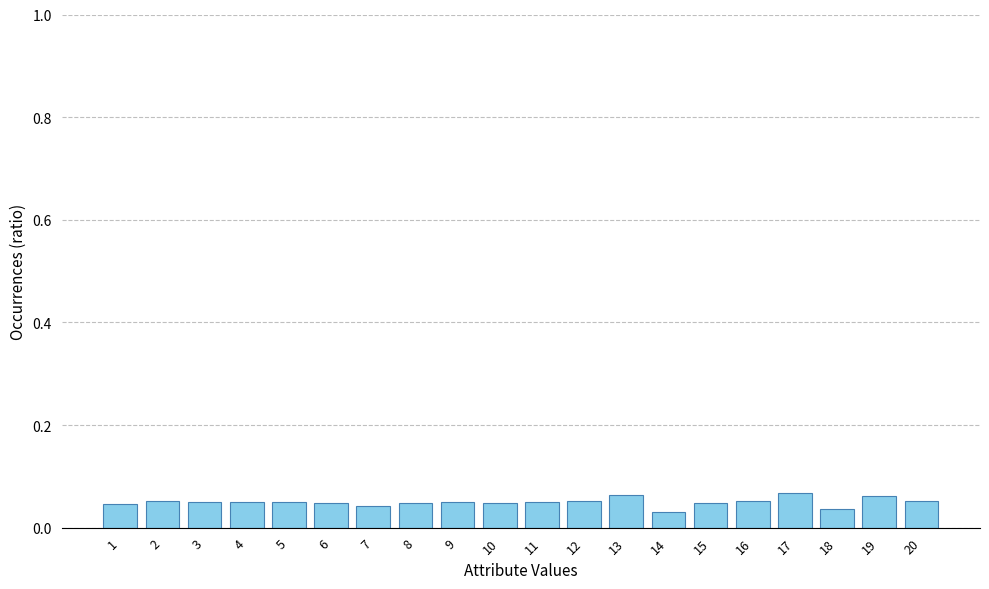

True or false: the data shows 0.1 at 18.

False